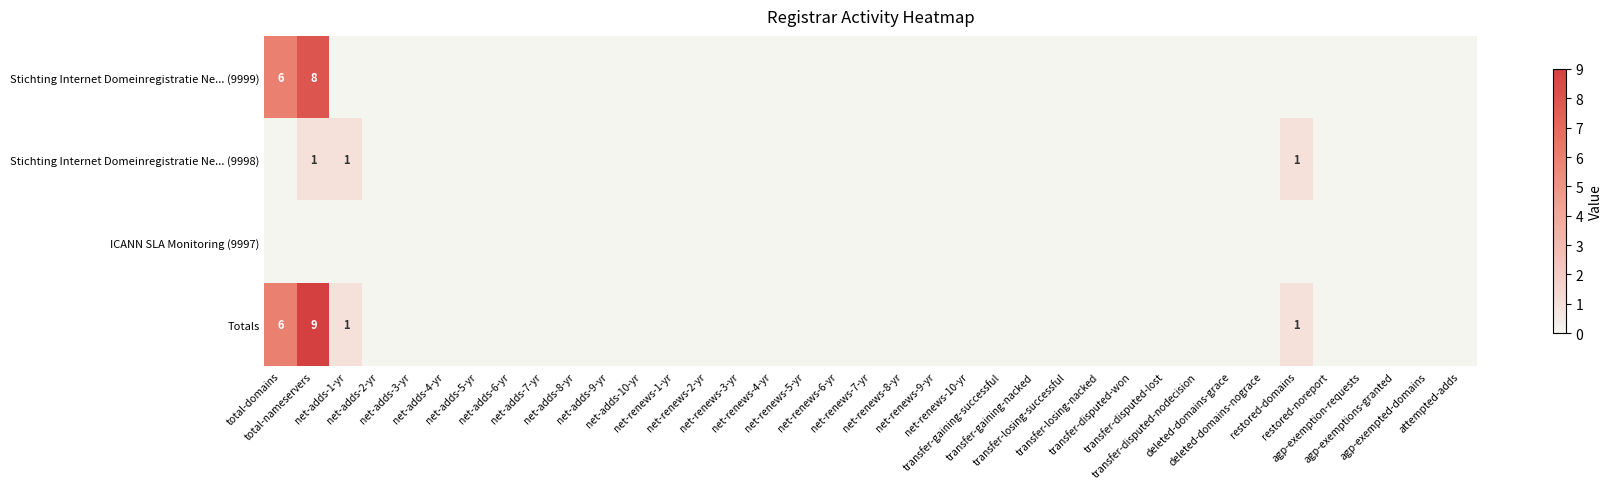

The Stichting Internet Domeinregistratie Ne... (9999) series shows -4 at net-adds-9-yr. True or false?

False